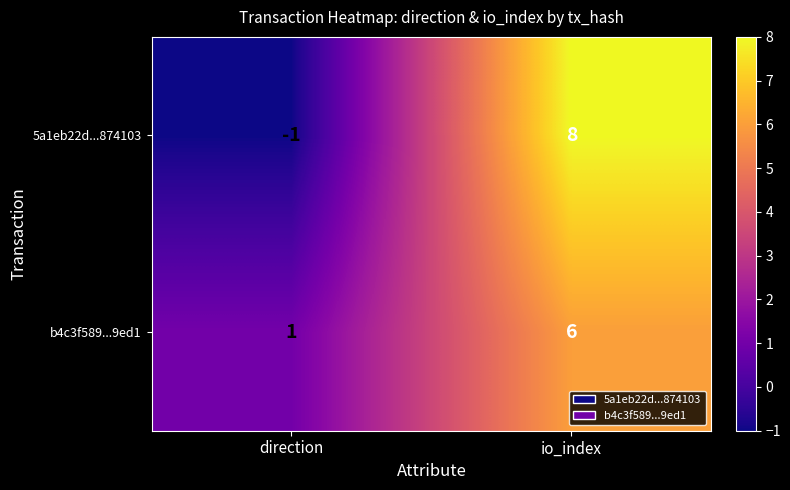

Which series changed the most between direction and io_index?

5a1eb22d...874103